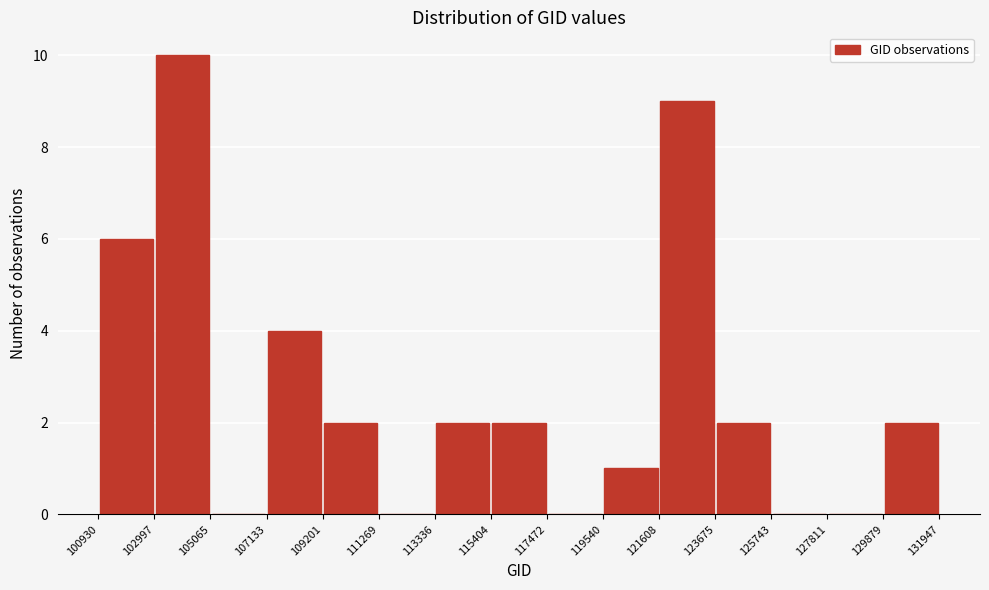

Reading left to right, transcribe this chart: for each bar, give the range it covers on the x-axis and its height. The values are not printed on the chart, so give them approximately, as read against the axis.

100930 to 102997: 6
102997 to 105065: 10
105065 to 107133: 0
107133 to 109201: 4
109201 to 111269: 2
111269 to 113336: 0
113336 to 115404: 2
115404 to 117472: 2
117472 to 119540: 0
119540 to 121608: 1
121608 to 123675: 9
123675 to 125743: 2
125743 to 127811: 0
127811 to 129879: 0
129879 to 131947: 2